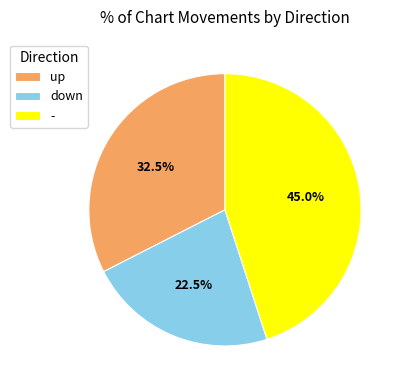

How many slices are in this pie chart?

3